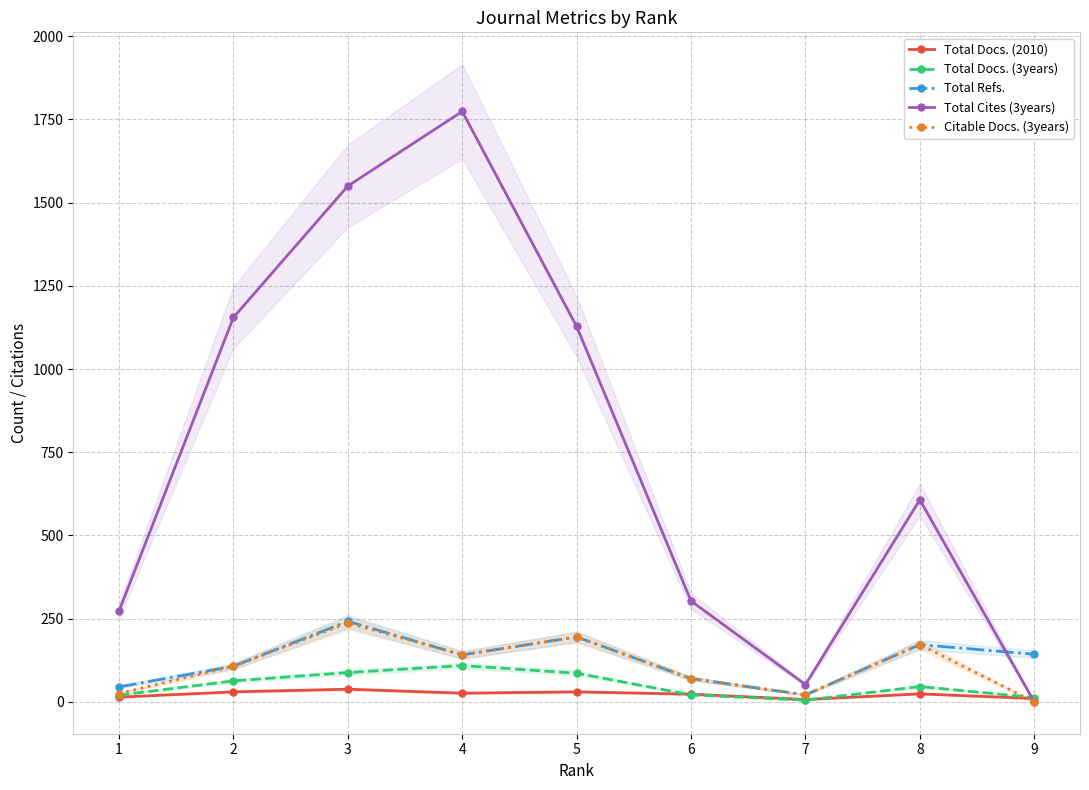

What is the sum of all Total Cites (3years) values?

6842